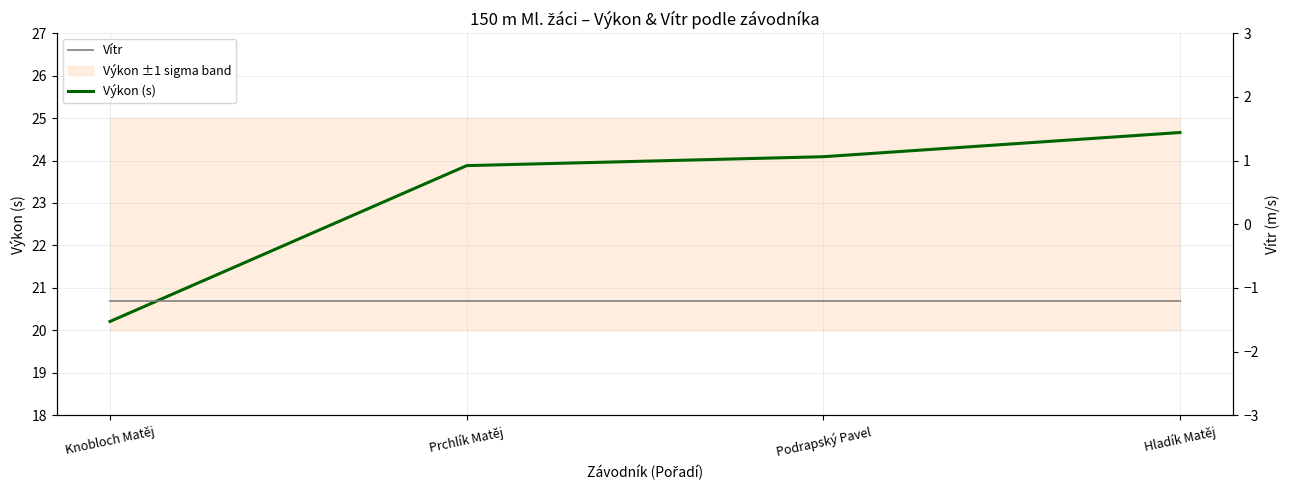

List the series in order of their peak value, lowest first.

Vítr, Výkon (s)